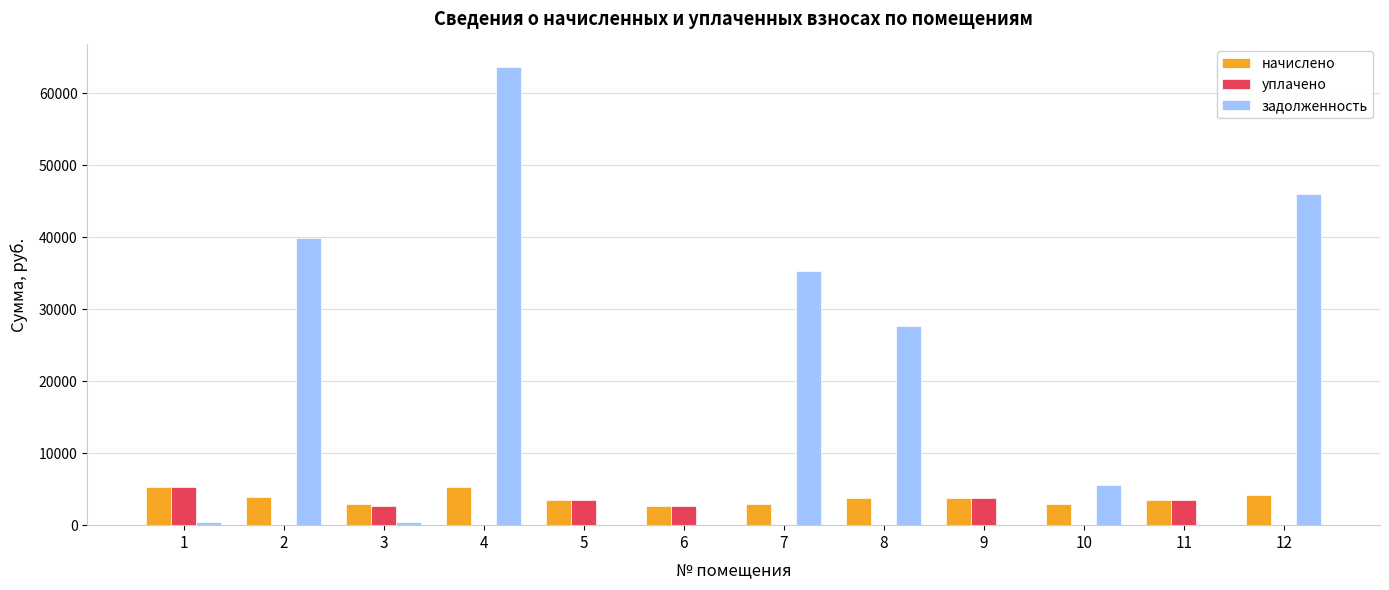

Is it true that уплачено equals 2678.3 at 3?

True